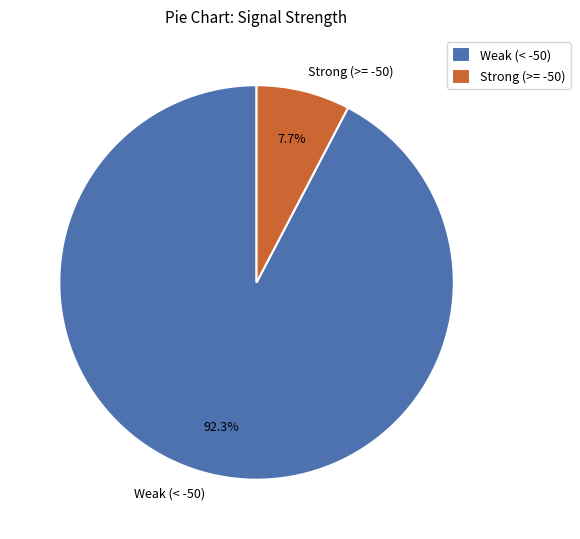

How many segments does this pie chart have?

2